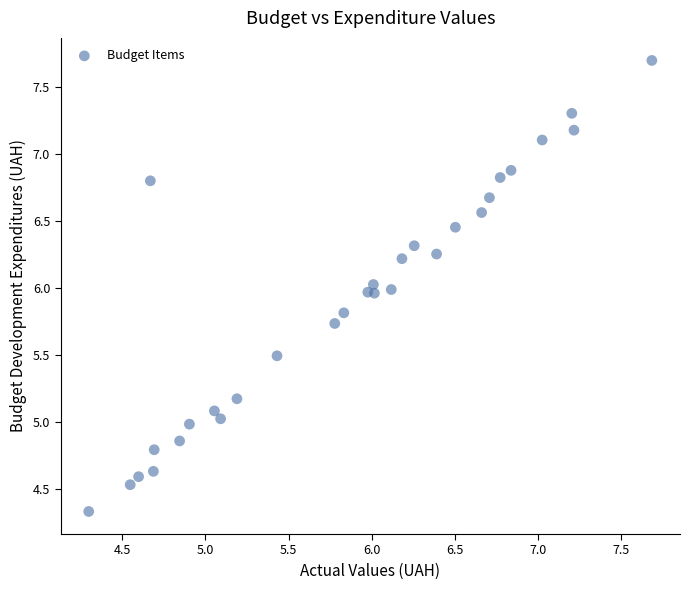

What is the range of X values (max minus min)?

3.4